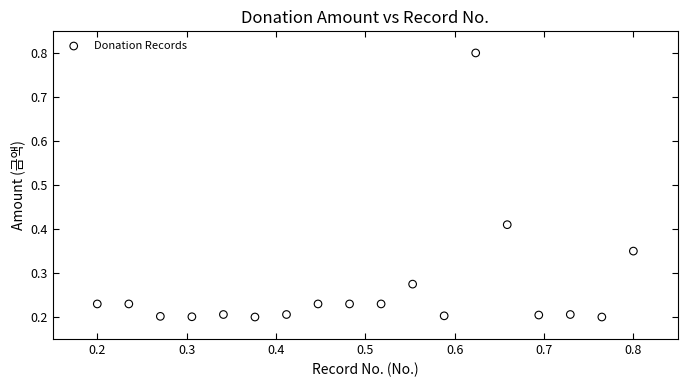

What is the range of Y values (max minus min)?

0.6